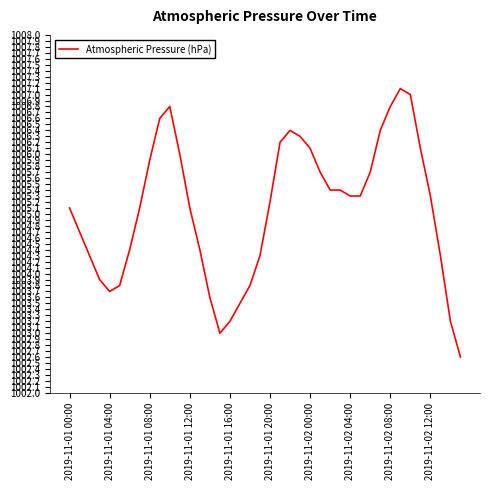

Reading left to right, transcribe all the data shown in this chart.

1005.1	1004.7	1004.3	1003.9	1003.7	1003.8	1004.4	1005.1	1005.9	1006.6	1006.8	1006.0	1005.1	1004.4	1003.6	1003.0	1003.2	1003.5	1003.8	1004.3	1005.2	1006.2	1006.4	1006.3	1006.1	1005.7	1005.4	1005.4	1005.3	1005.3	1005.7	1006.4	1006.8	1007.1	1007.0	1006.1	1005.3	1004.3	1003.2	1002.6